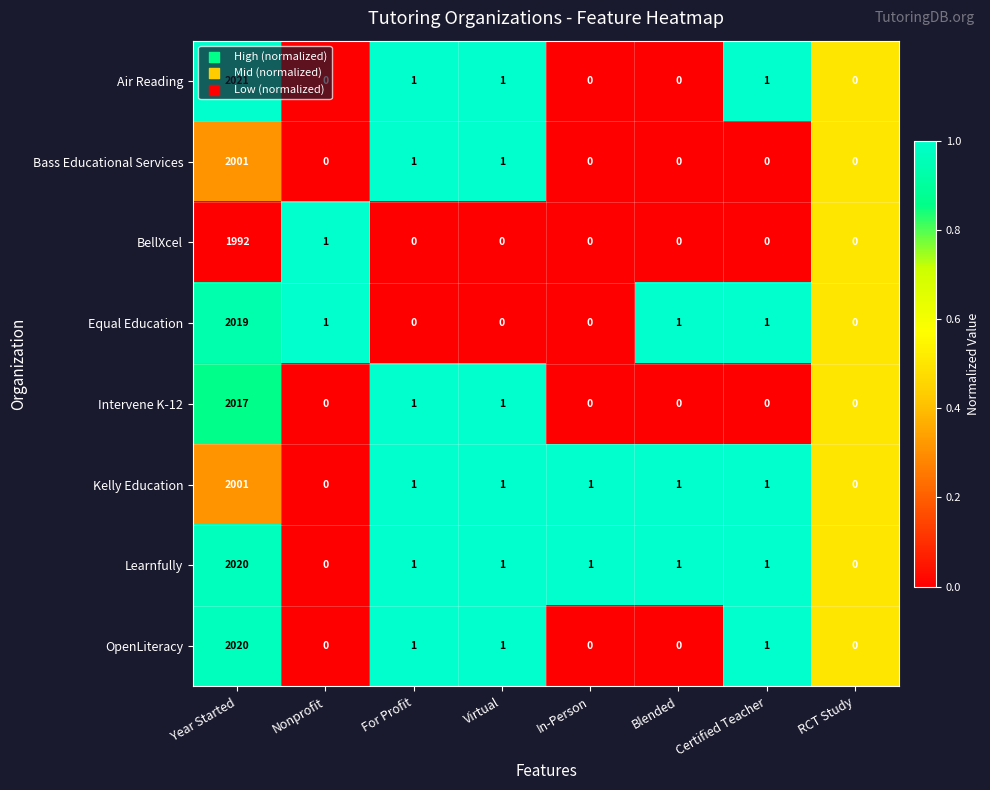

What is the sum of the Intervene K-12 values at Year Started and Virtual?

2018